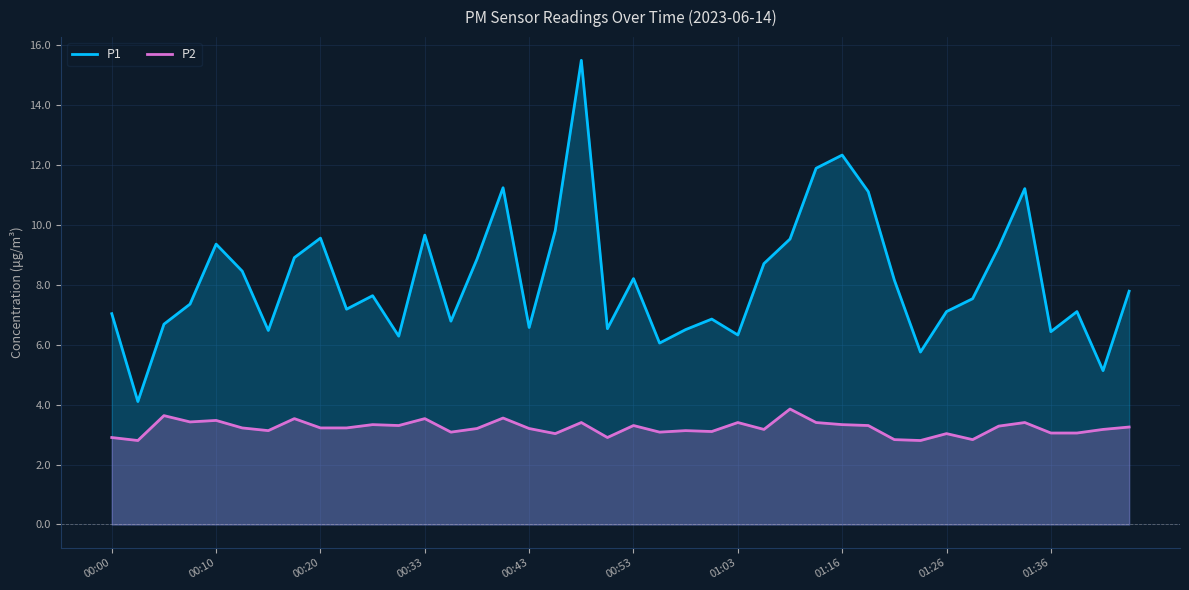

Which series has the widest spread of values?

P1